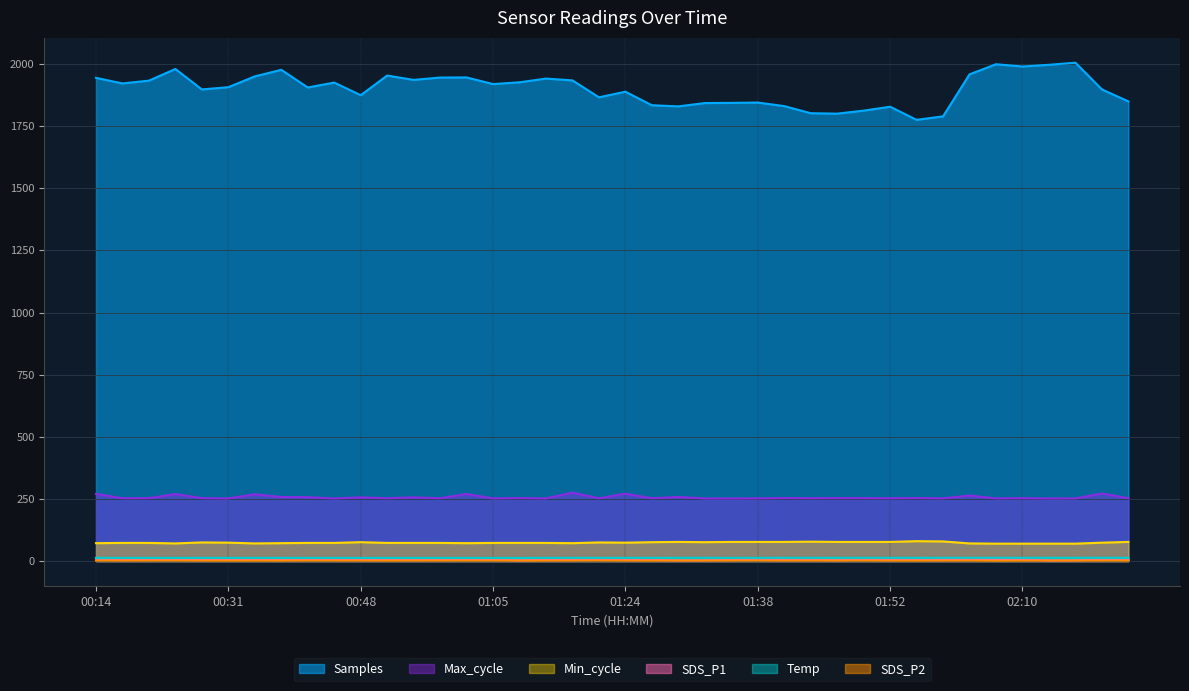

The Samples series shows 1919.1 at 01:05. True or false?

True